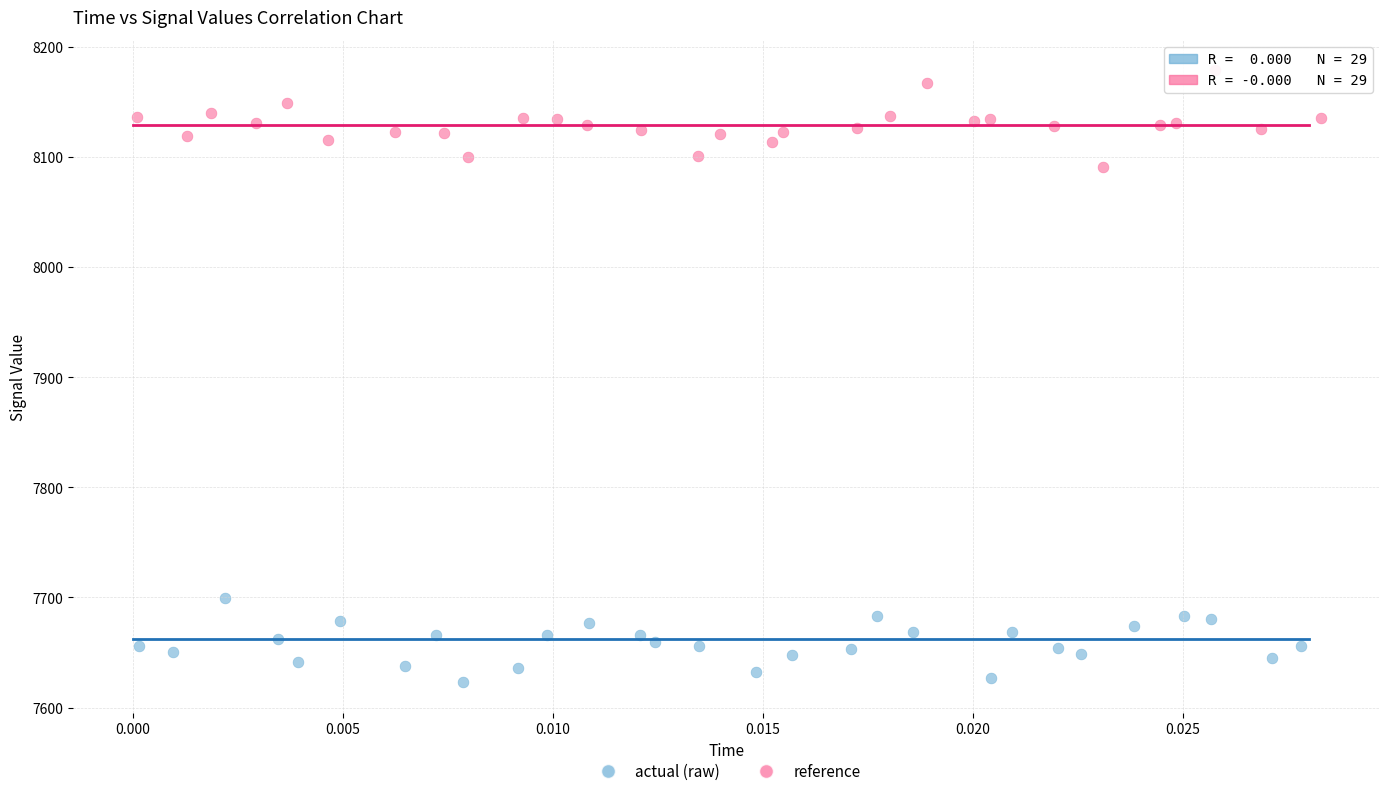

Which series reaches the maximum Y coordinate?

reference